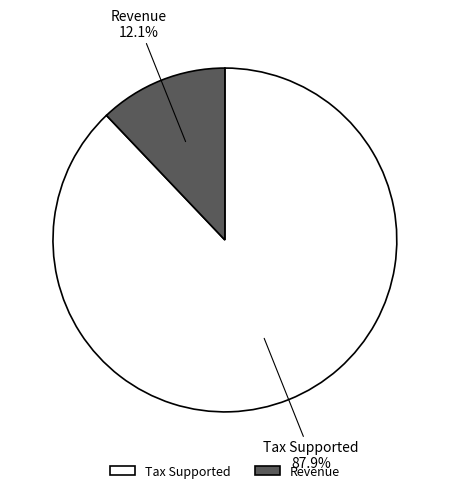

Is the sum of Revenue and Tax Supported greater than half?

Yes